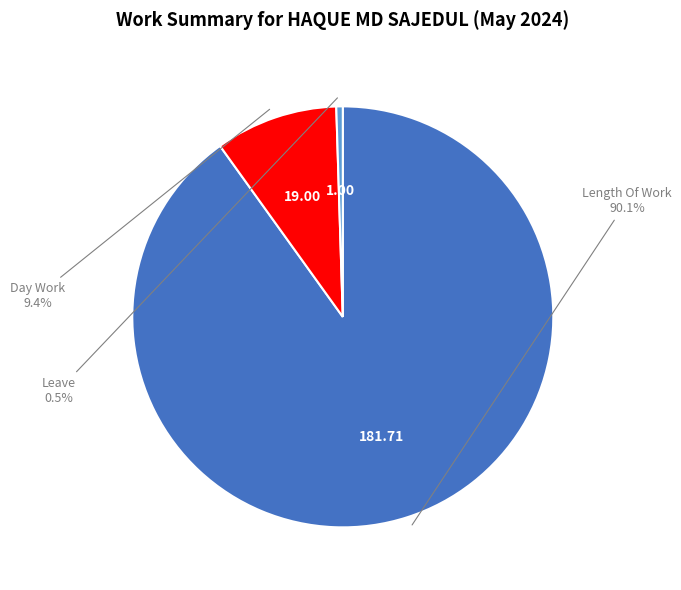

Is there any slice that represents more than half of the pie?

Yes